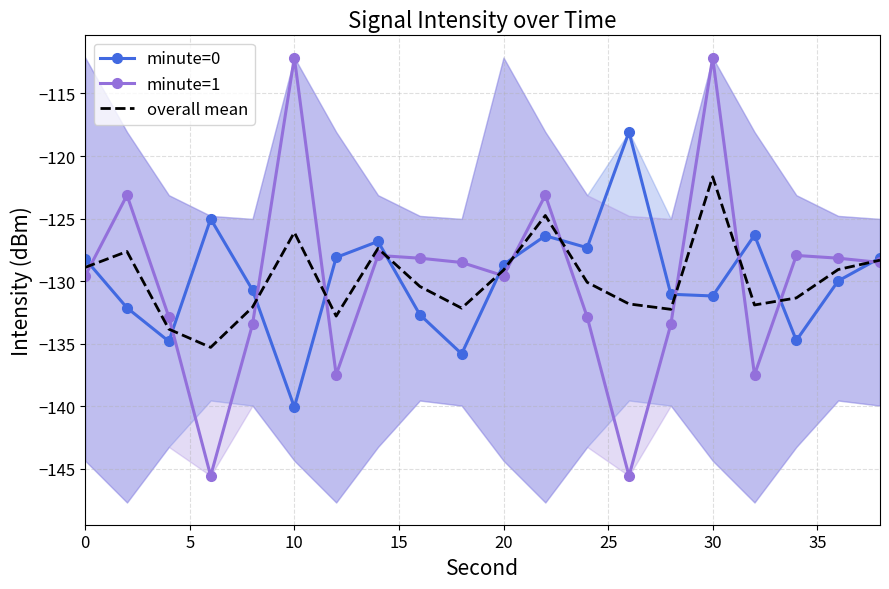

How many intersections are there between overall mean and minute=0?

12